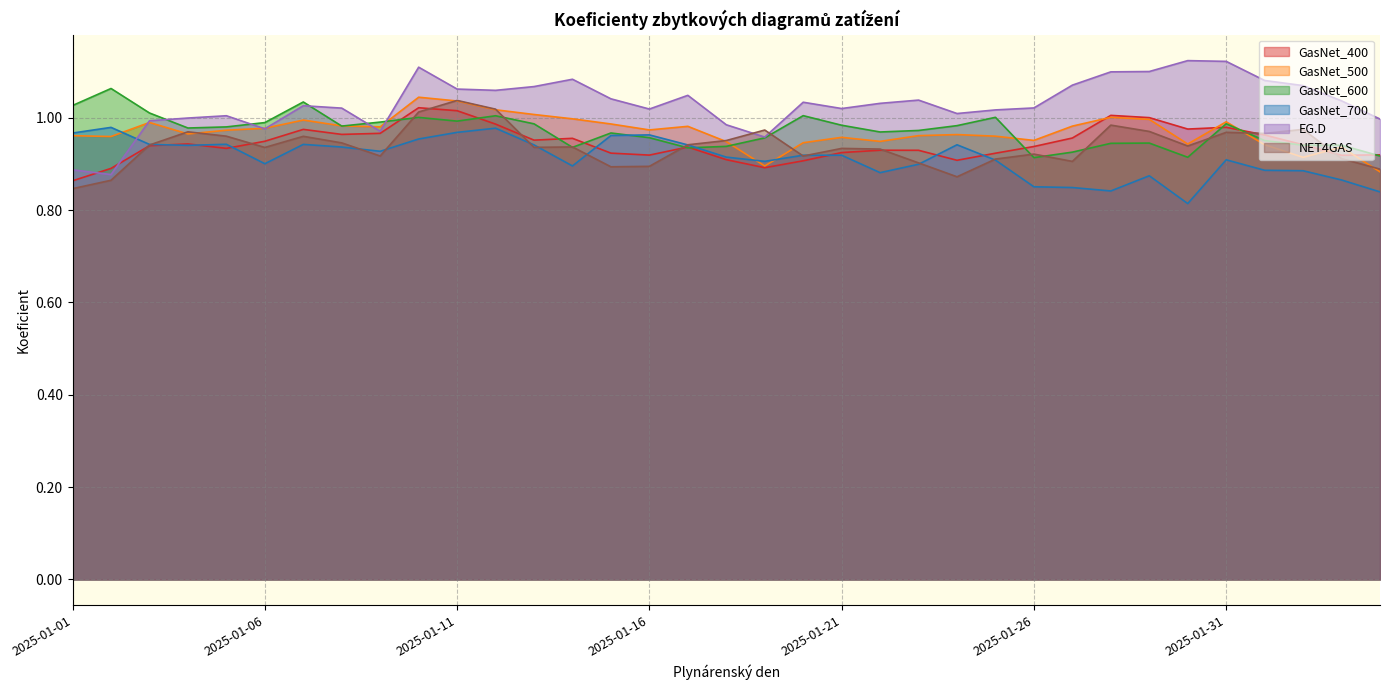

At 2025-01-03, list the series in order from largest to smallest.

GasNet_600, EG.D, GasNet_500, GasNet_700, NET4GAS, GasNet_400